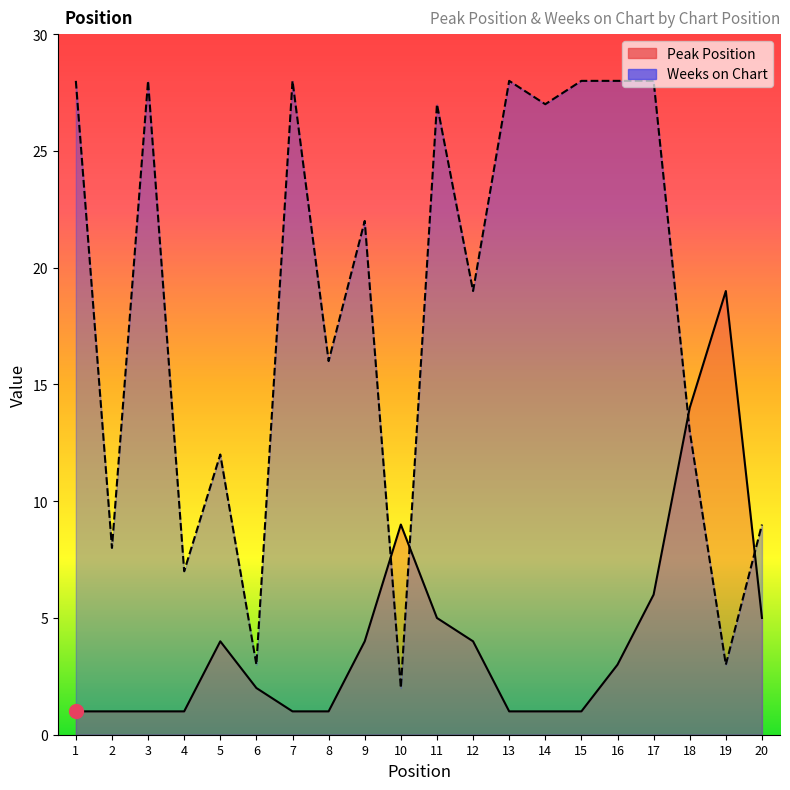

At which label is Peak Position closest to 10?

10